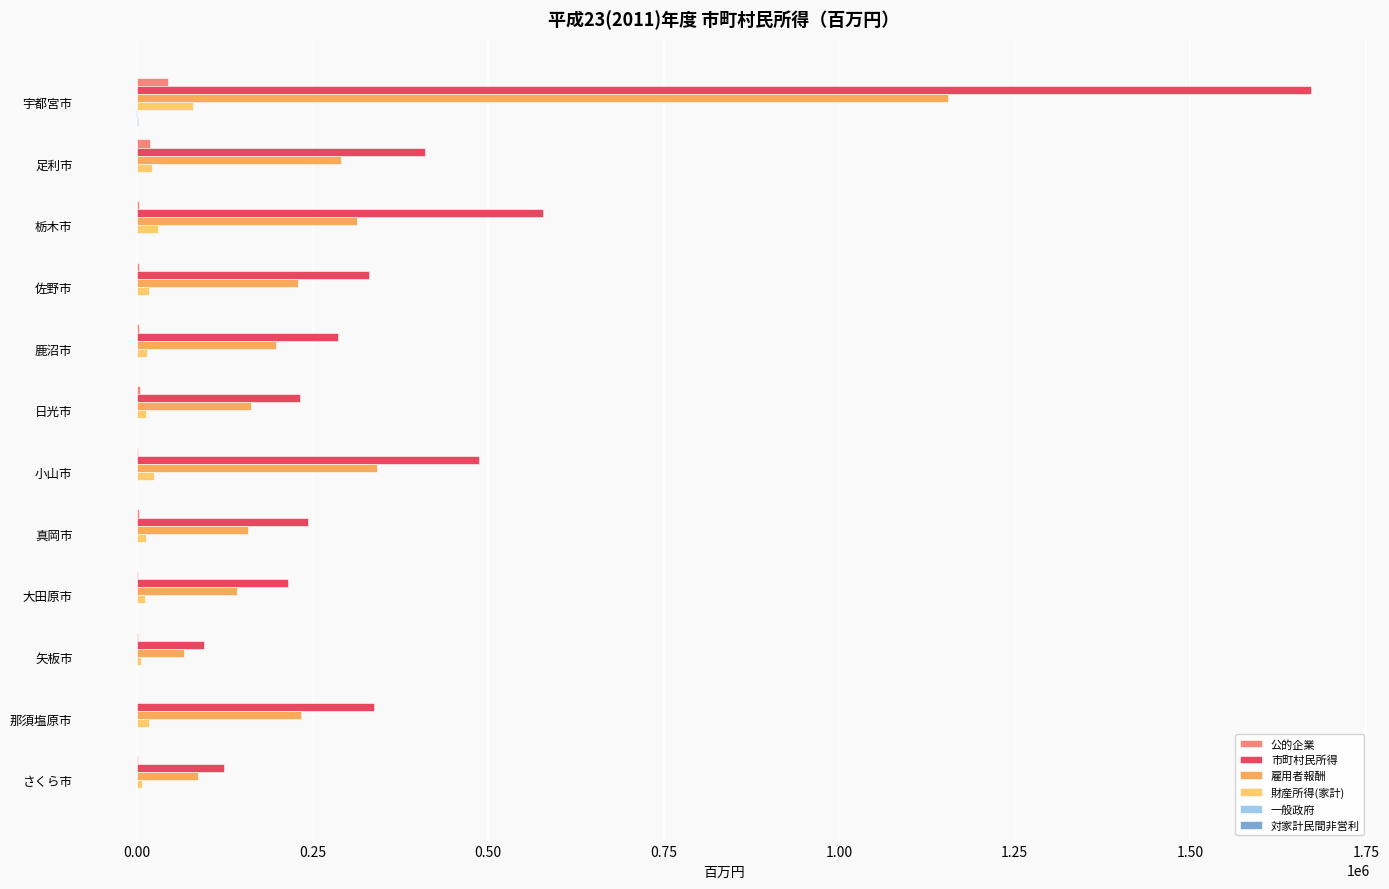

Count the number of categories in the chart.

12